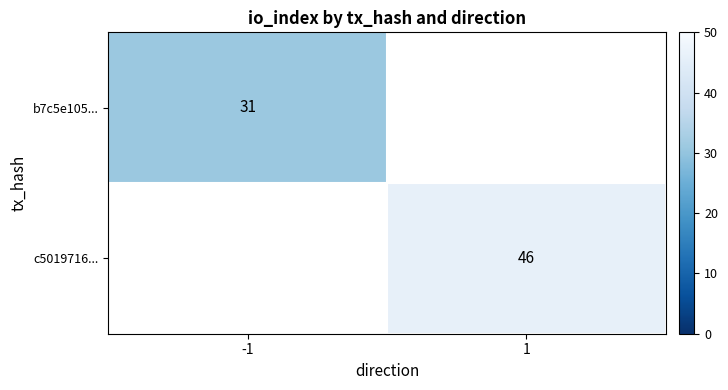

Is it true that c5019716... equals 46 at 1?

True